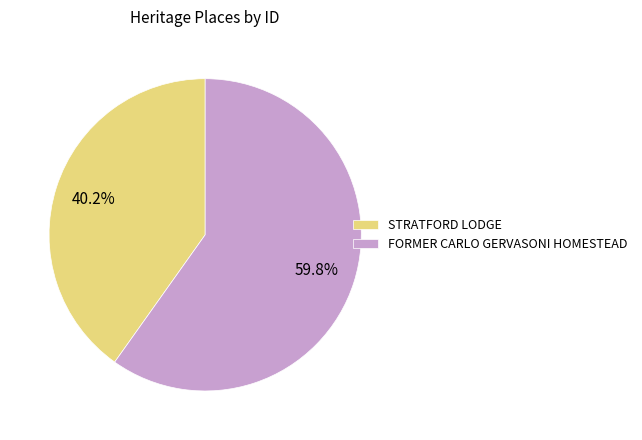

How many segments does this pie chart have?

2